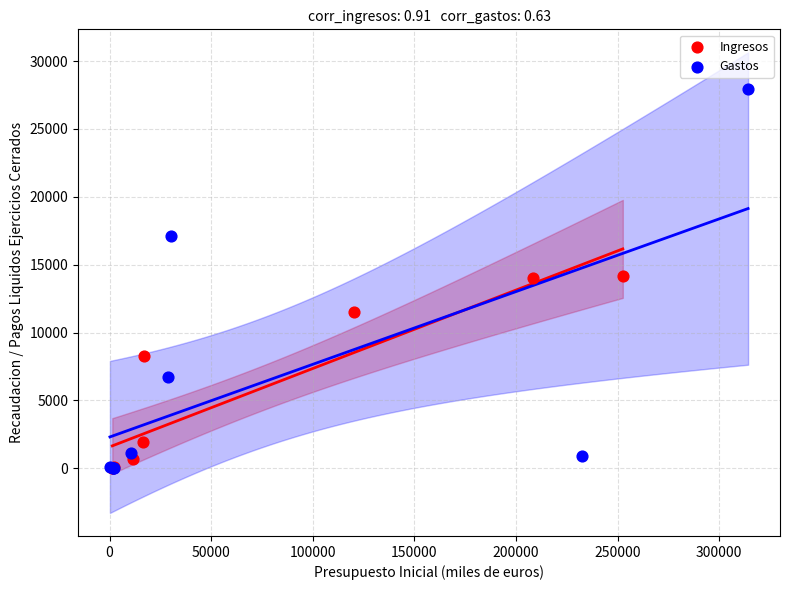

Which series contains the highest Y value?

Gastos